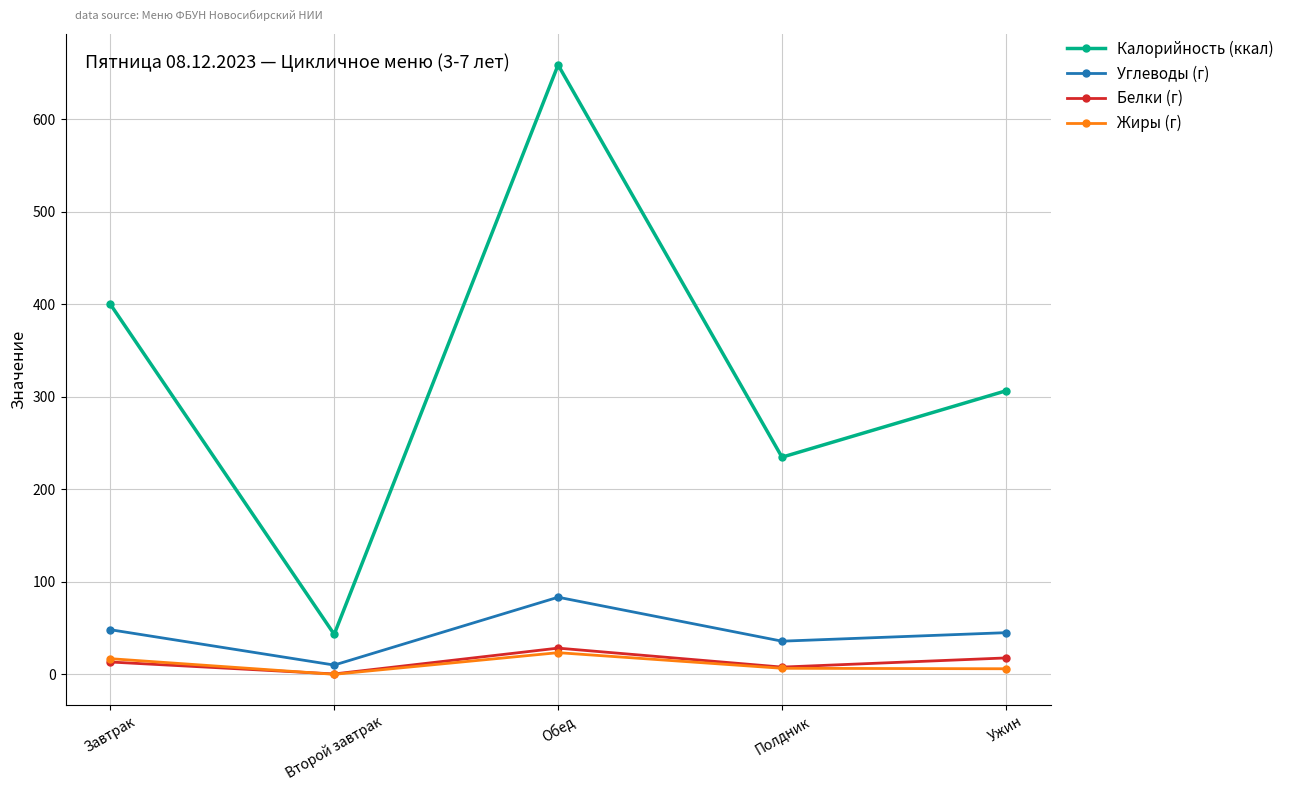

What value does the Углеводы (г) series have at Обед?

83.4